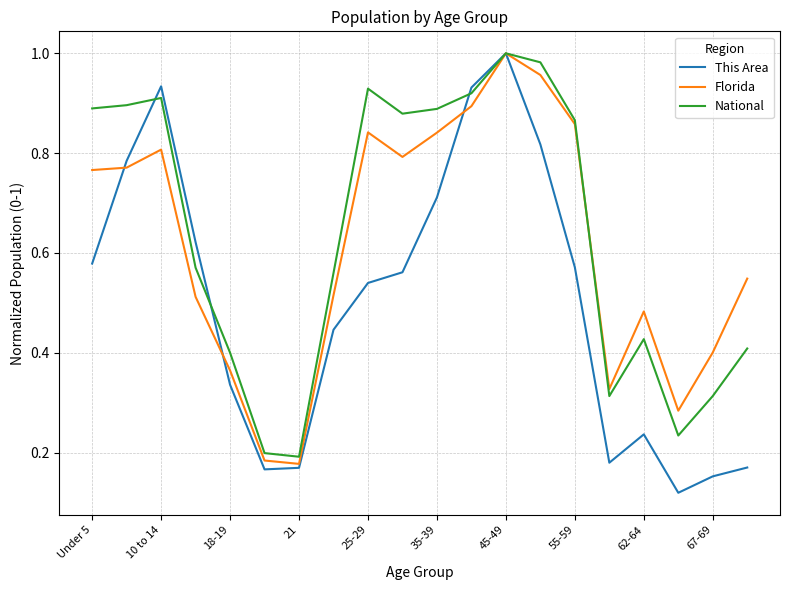

List the series in order of their overall mean, lowest first.

This Area, Florida, National